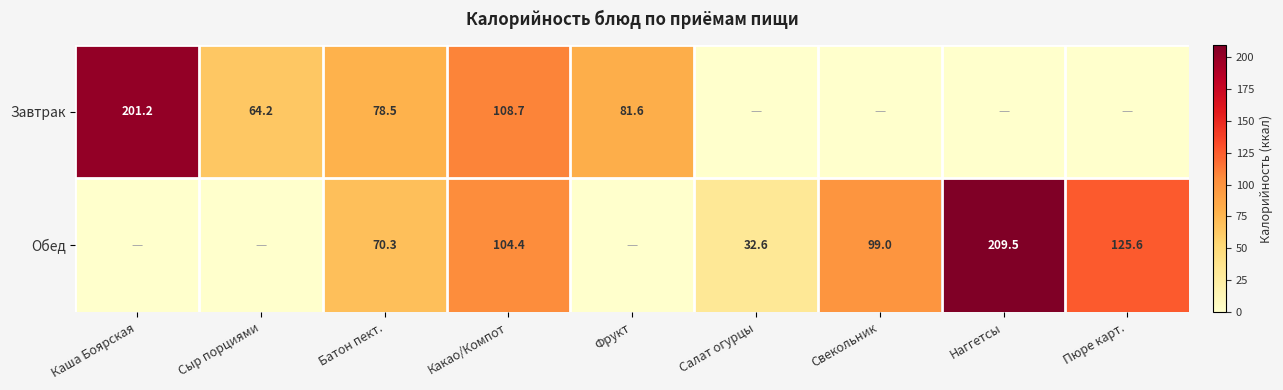

Is it true that Обед equals 141.9 at Наггетсы?

False